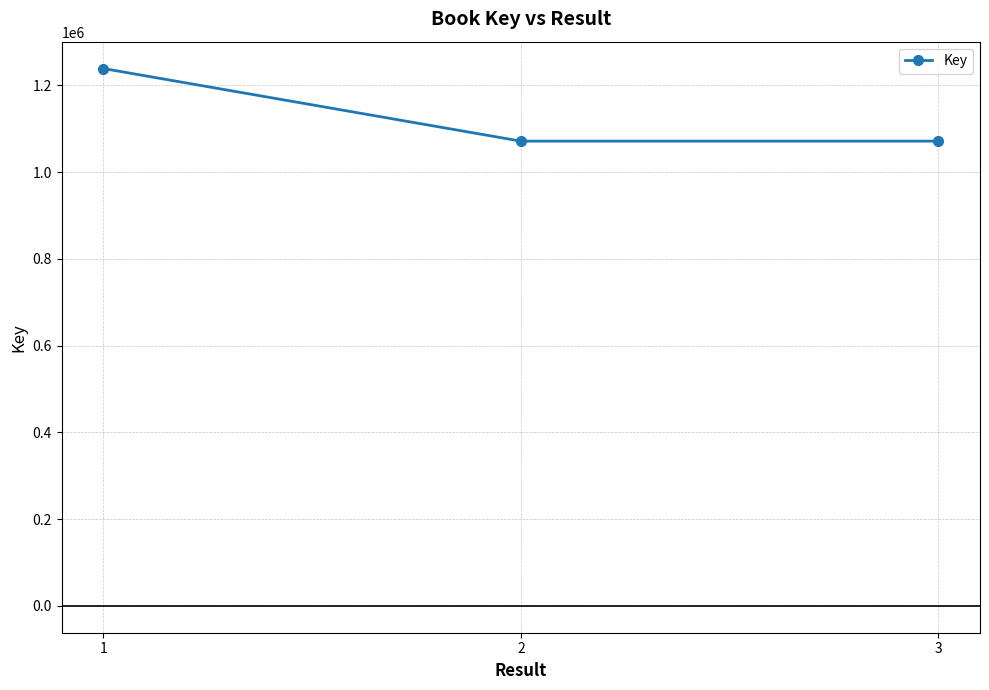

Is it true that the value at 2 is 1071511?

True